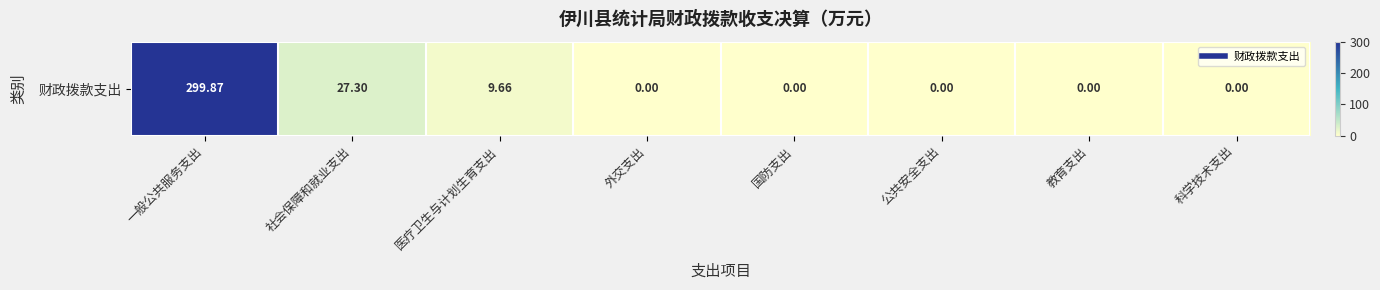

What is the change in value from 社会保障和就业支出 to 医疗卫生与计划生育支出?

-17.6